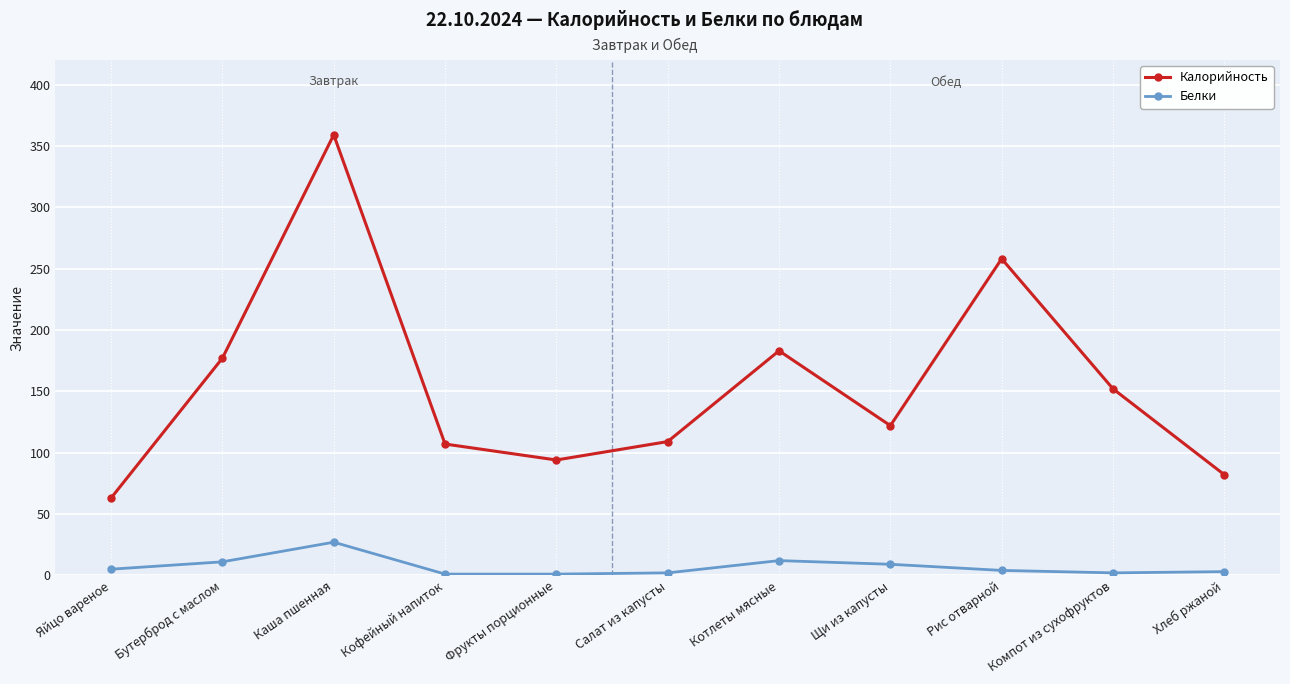

True or false: Калорийность has a value of 68 at Котлеты мясные.

False